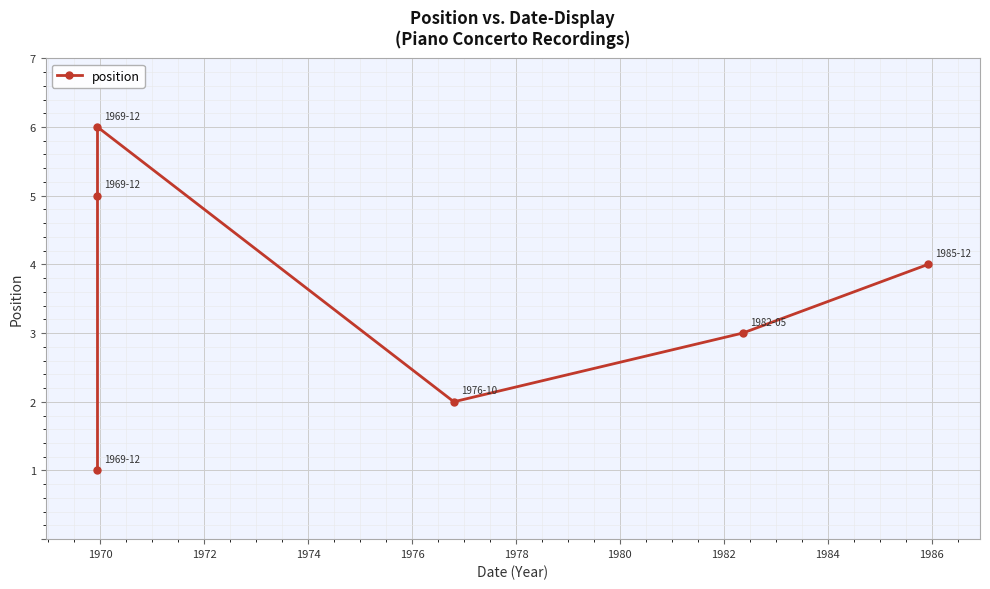

What is the value of the 5th point from the left?

3